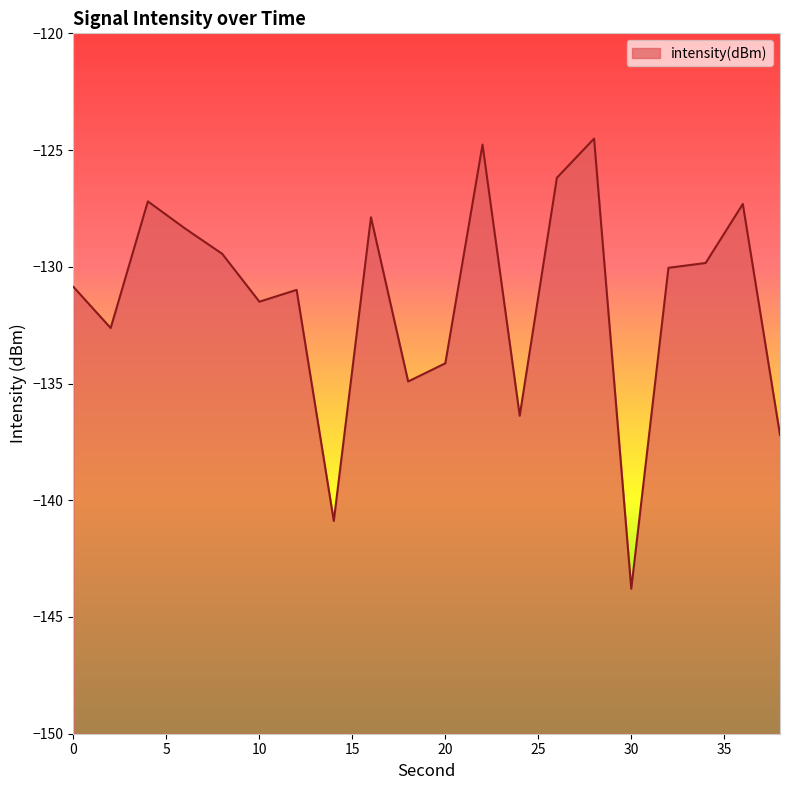

How many values are below -130?

11